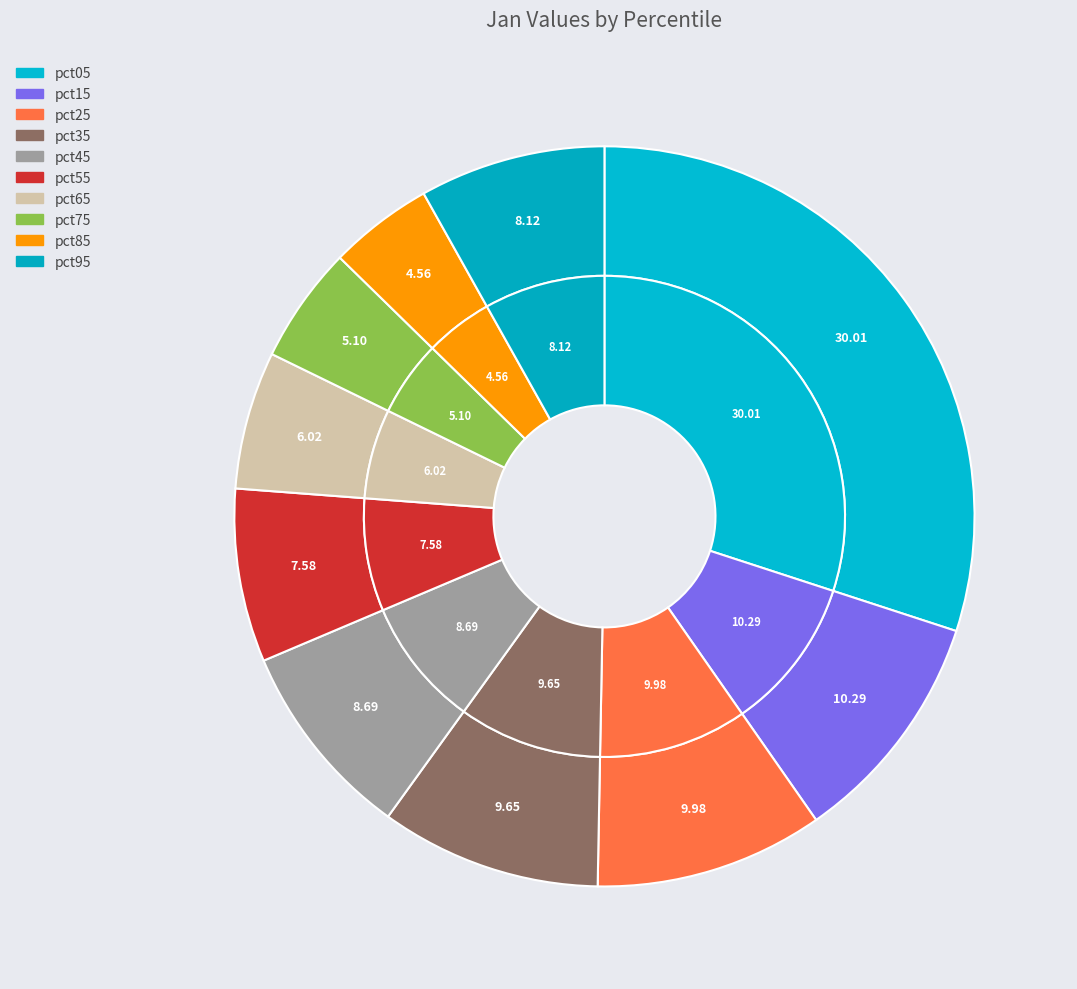

To the nearest percent, what portion does pct95 represent?

8%